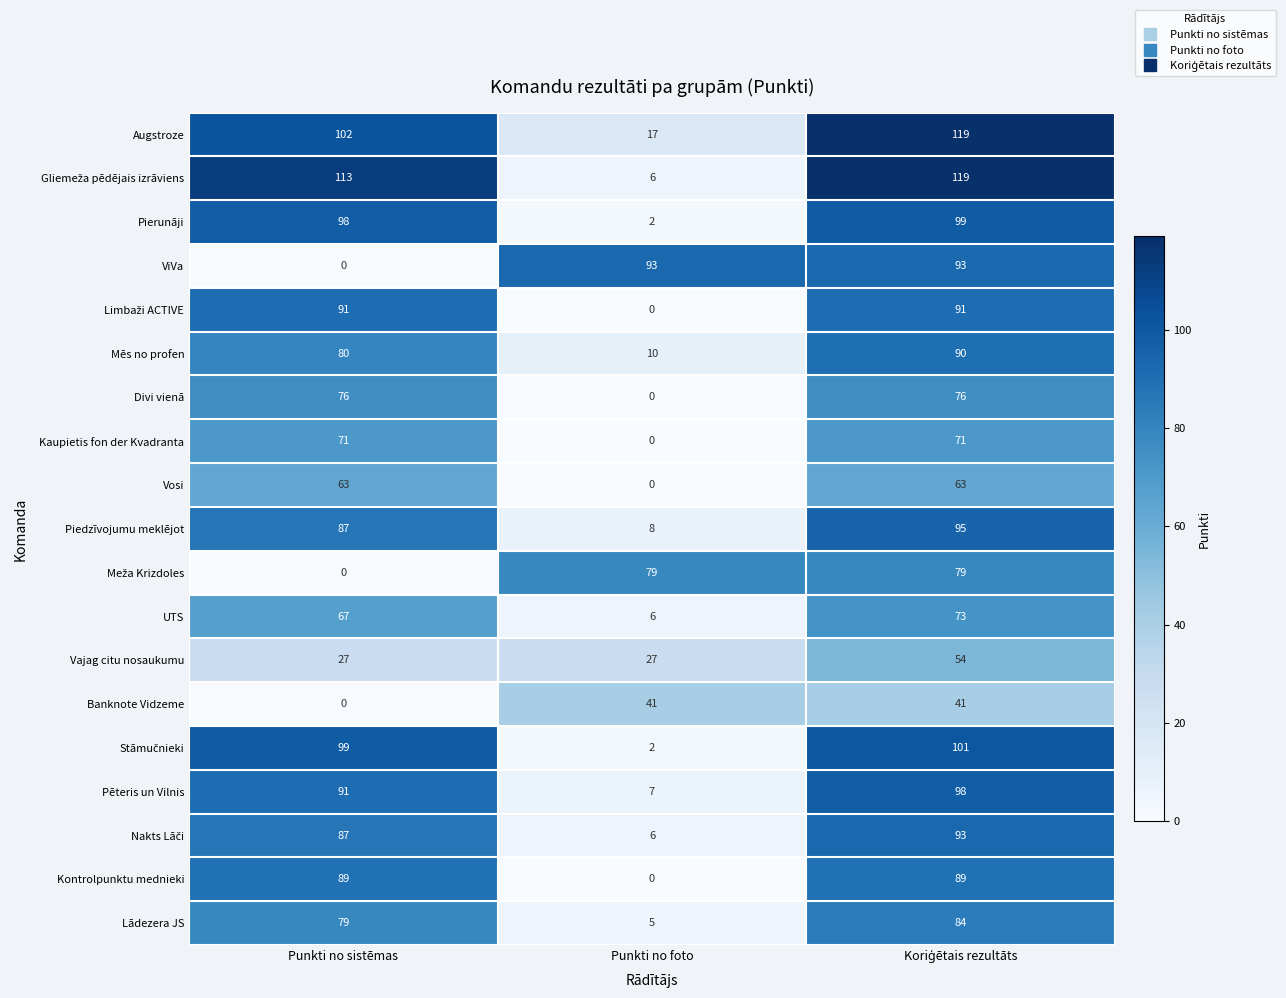

The value of Pēteris un Vilnis at Punkti no foto is 7. True or false?

True